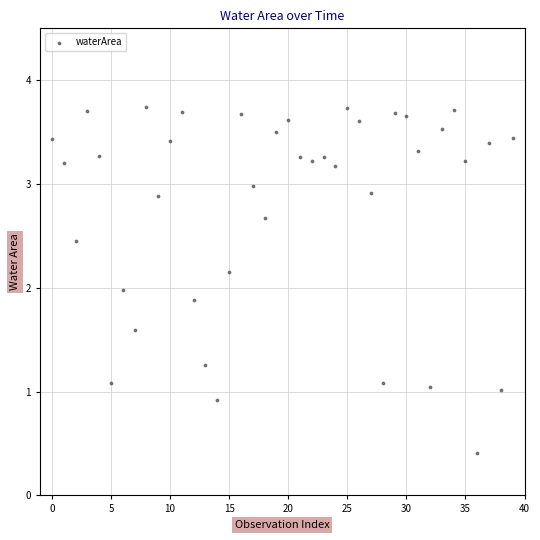

What is the range of Y values (max minus min)?

3.3